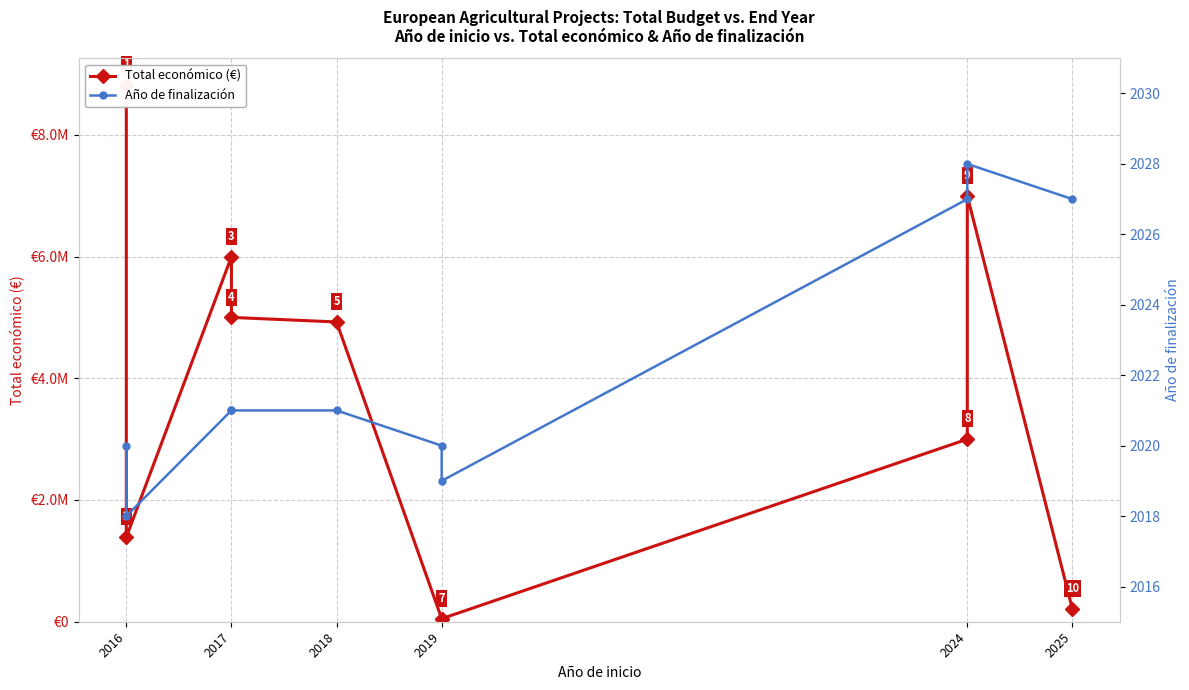

How many data points in Año de finalización are less than 2021?

4